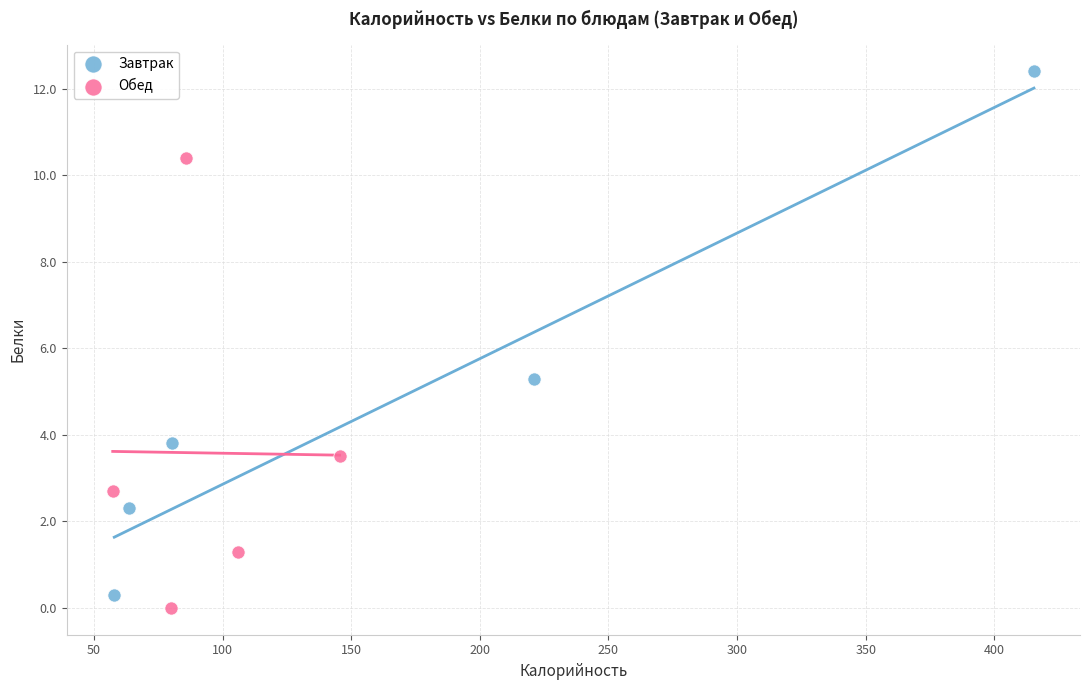

Which series has the widest spread of Y values?

Завтрак